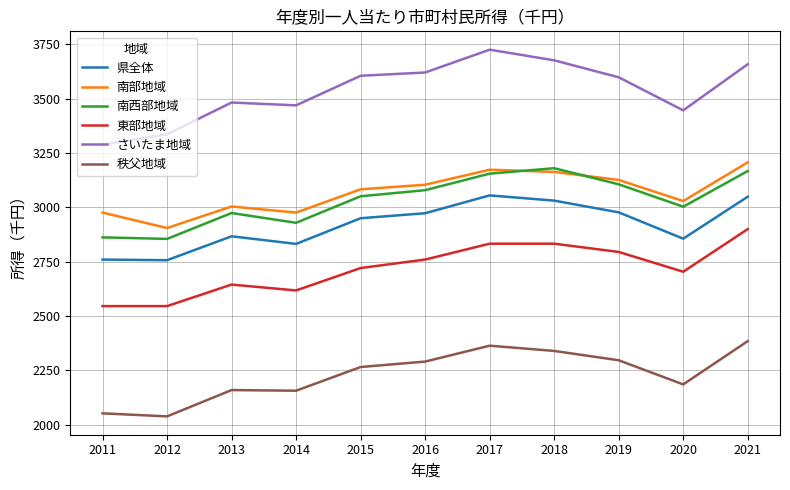

What is the average value of the 南西部地域 series?

3033